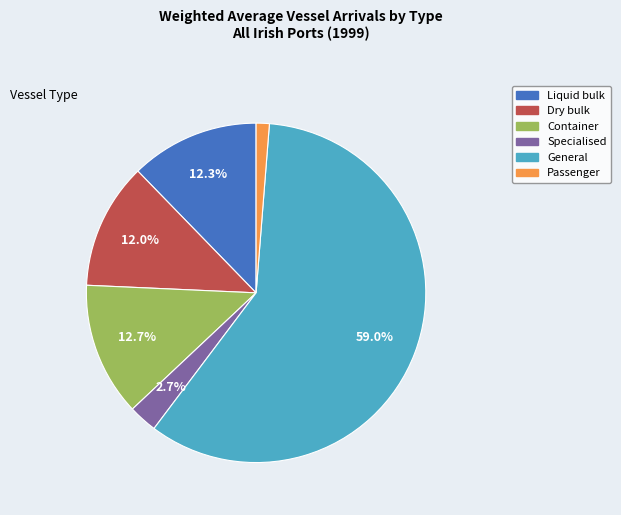

To the nearest percent, what is the combined percentage of Liquid bulk and Passenger?

14%